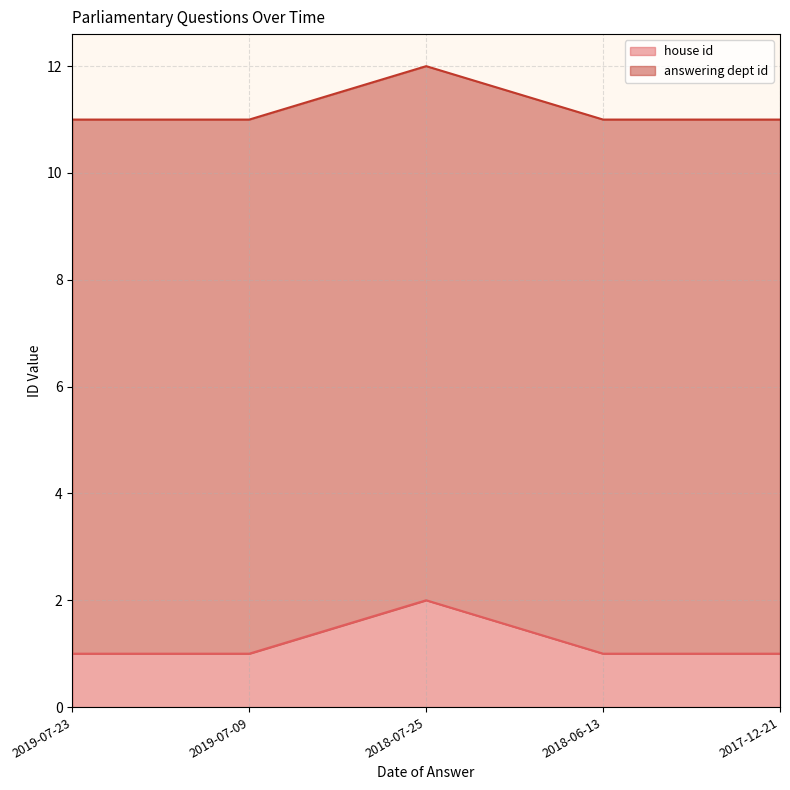

Rank the categories by value from lowest to highest.

2019-07-23, 2019-07-09, 2018-06-13, 2017-12-21, 2018-07-25